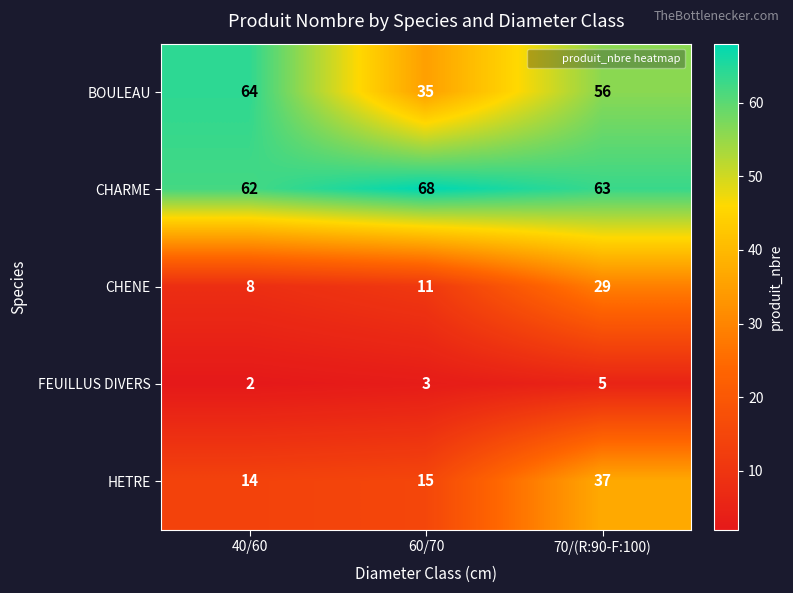

List the series in order of their peak value, highest first.

CHARME, BOULEAU, HETRE, CHENE, FEUILLUS DIVERS